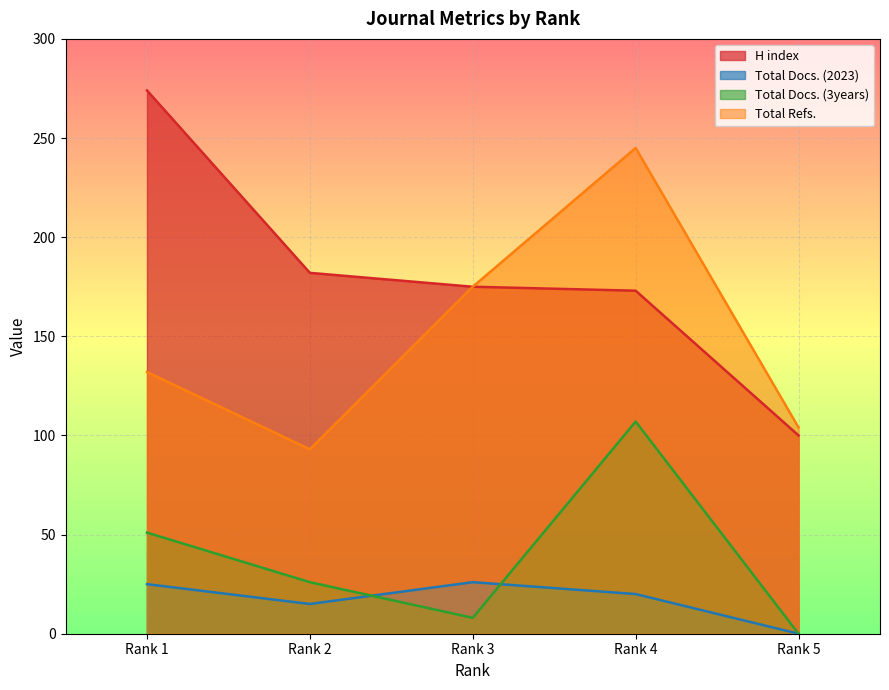

What is the sum of the H index values at Rank 3 and Rank 5?

275